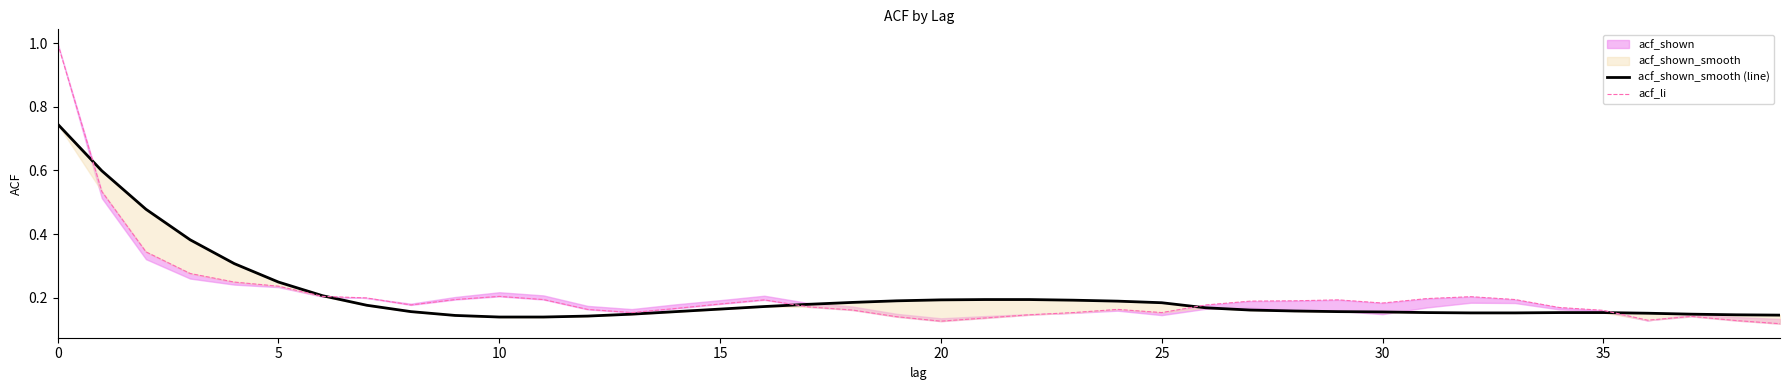

What is the average value of the acf_shown_smooth (line) series?

0.2